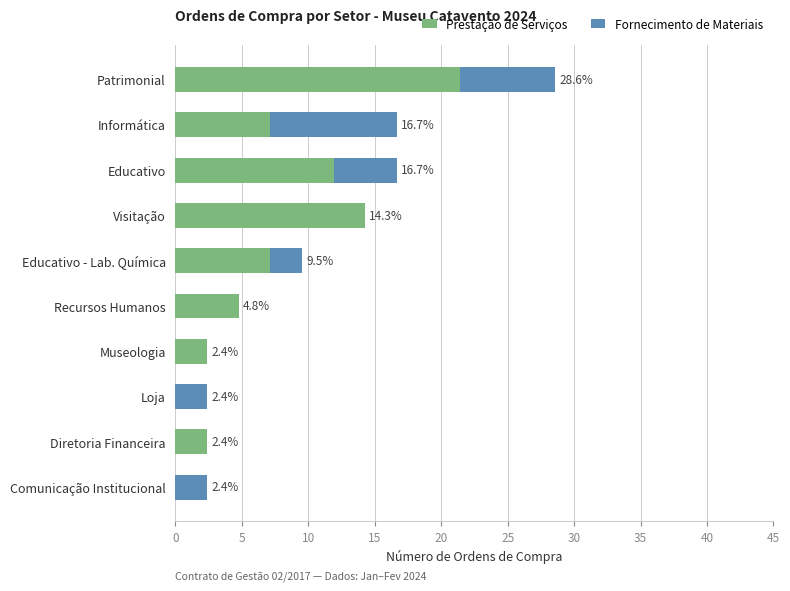

What is the total value across all series at Comunicação Institucional?

2.4